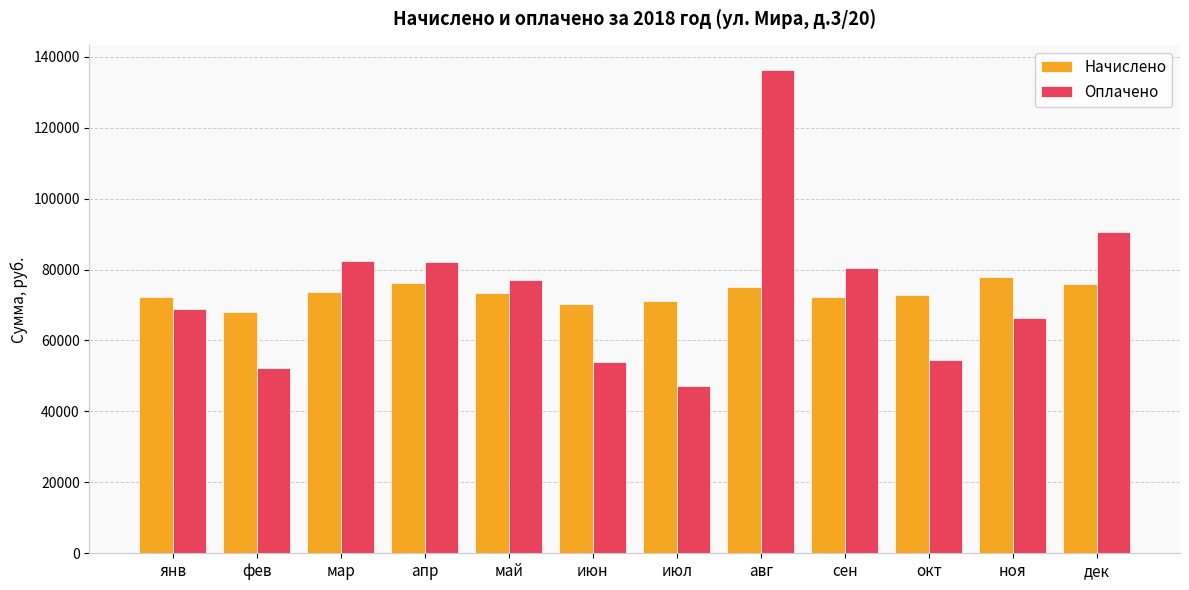

Which series has the largest range (max minus min)?

Оплачено